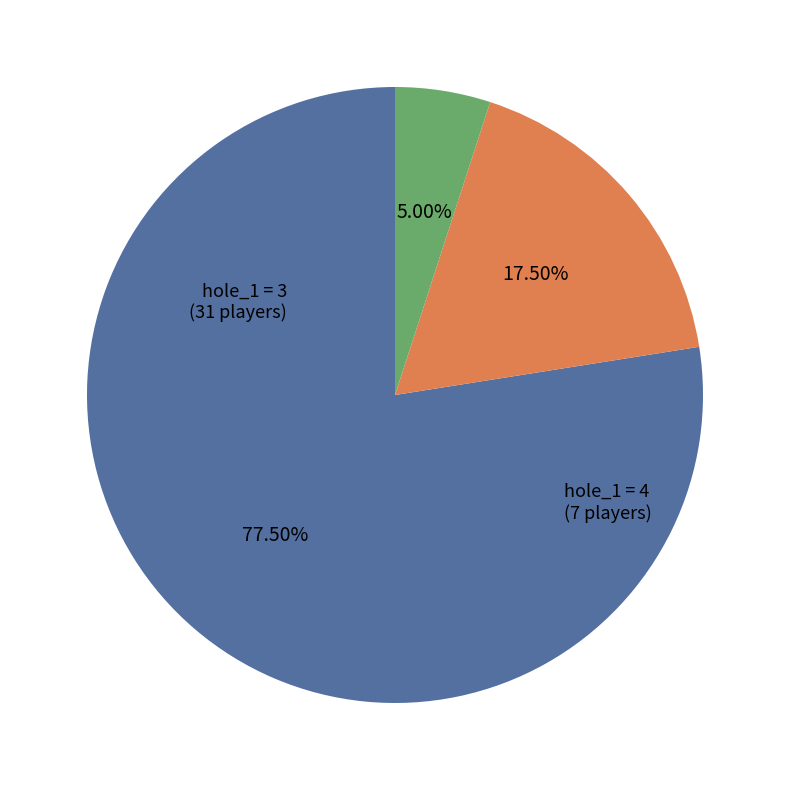

Does any single category account for the majority?

Yes